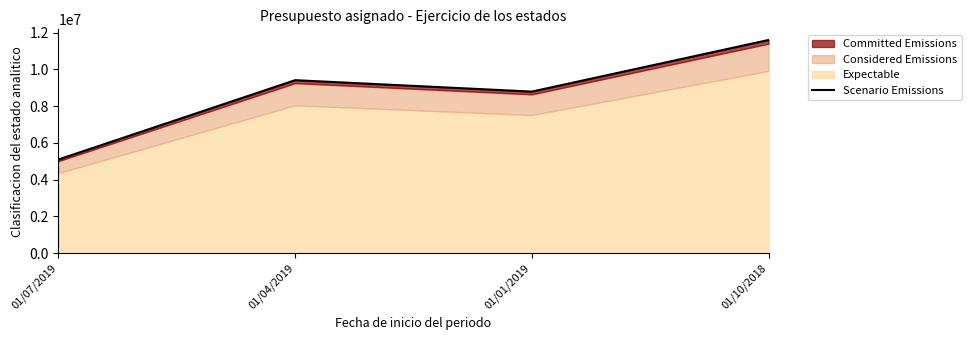

What is the difference between the maximum and minimum values?

6499040.0